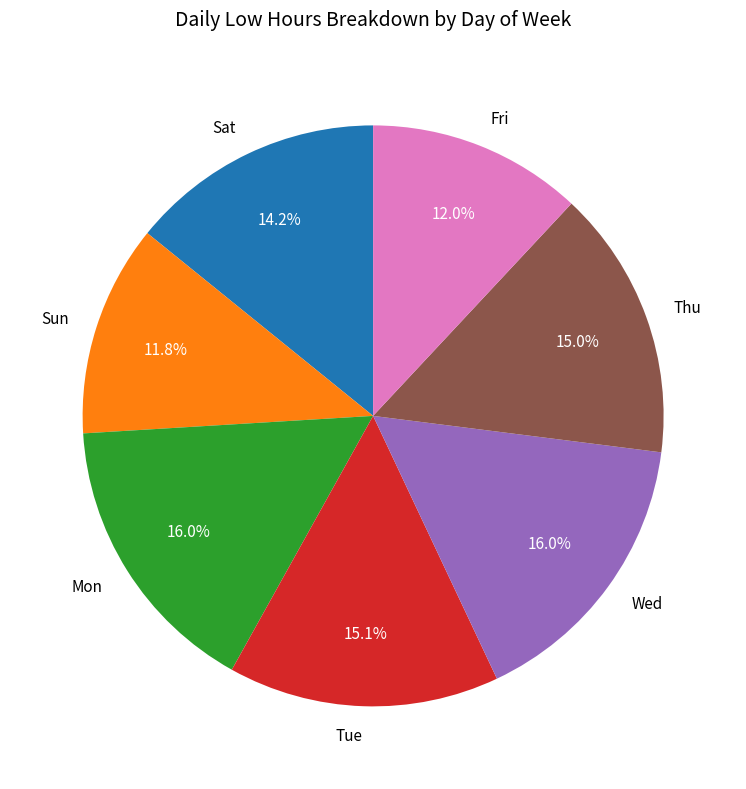

Approximately how many times larger is the value at Sat compared to Fri?

1.2